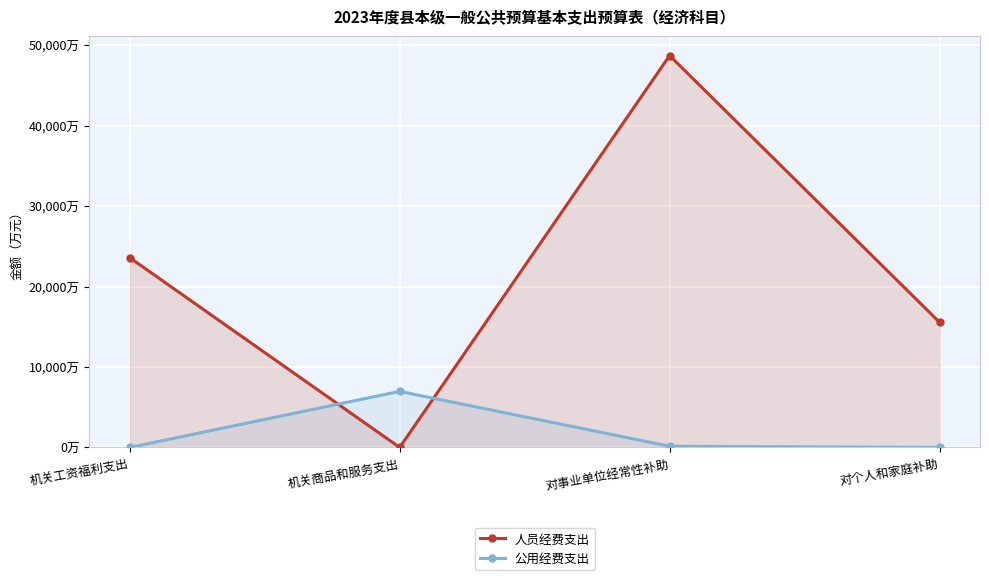

Where is 人员经费支出 nearest to the value 24349?

机关工资福利支出